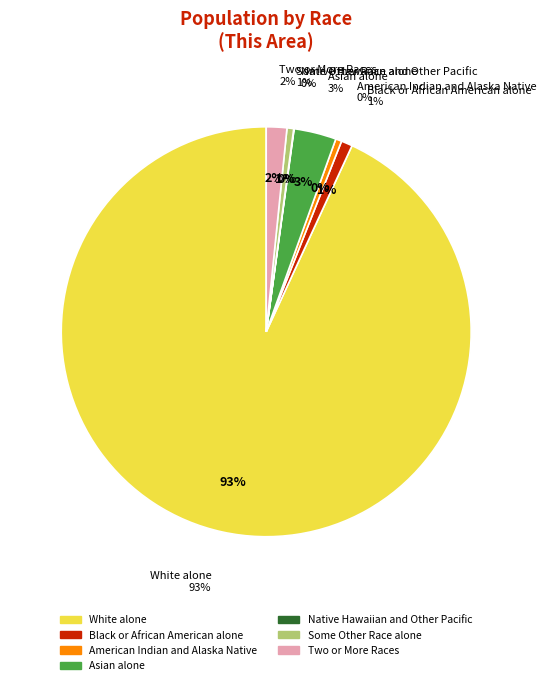

Which category has the biggest portion of the pie?

White alone